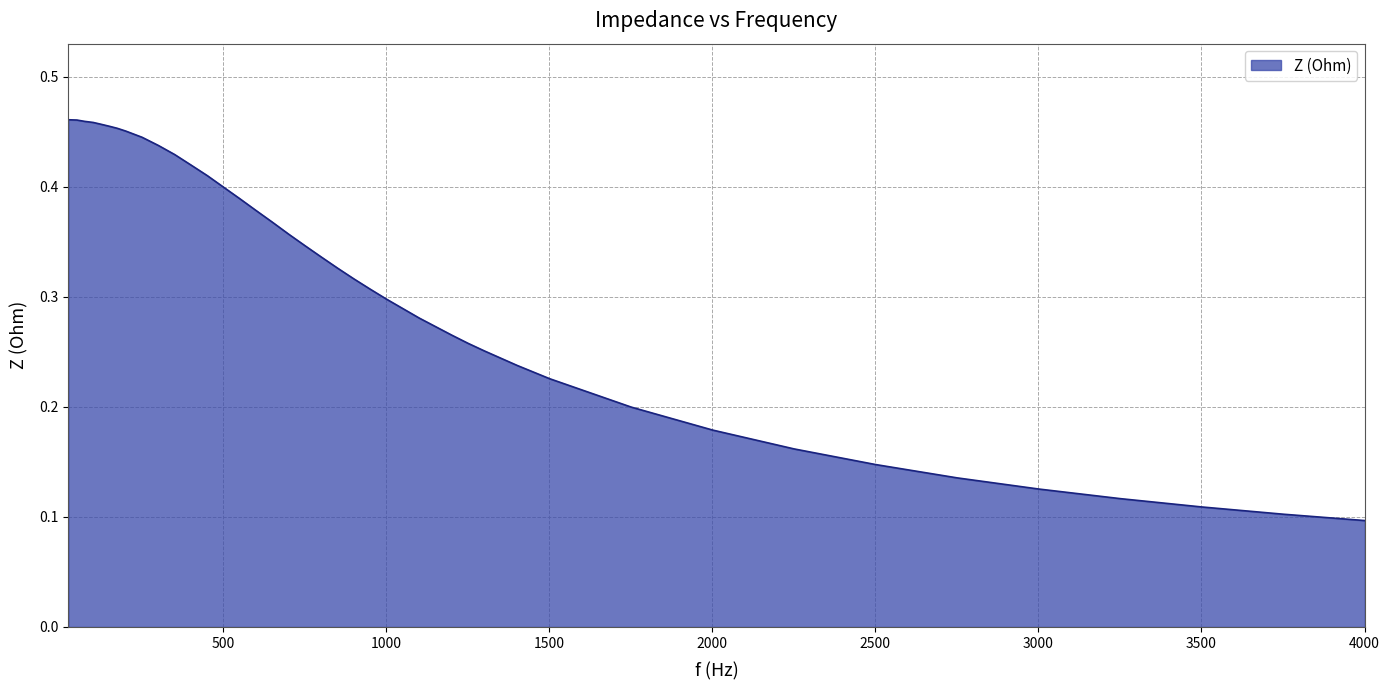

How many lines are shown in the chart?

1